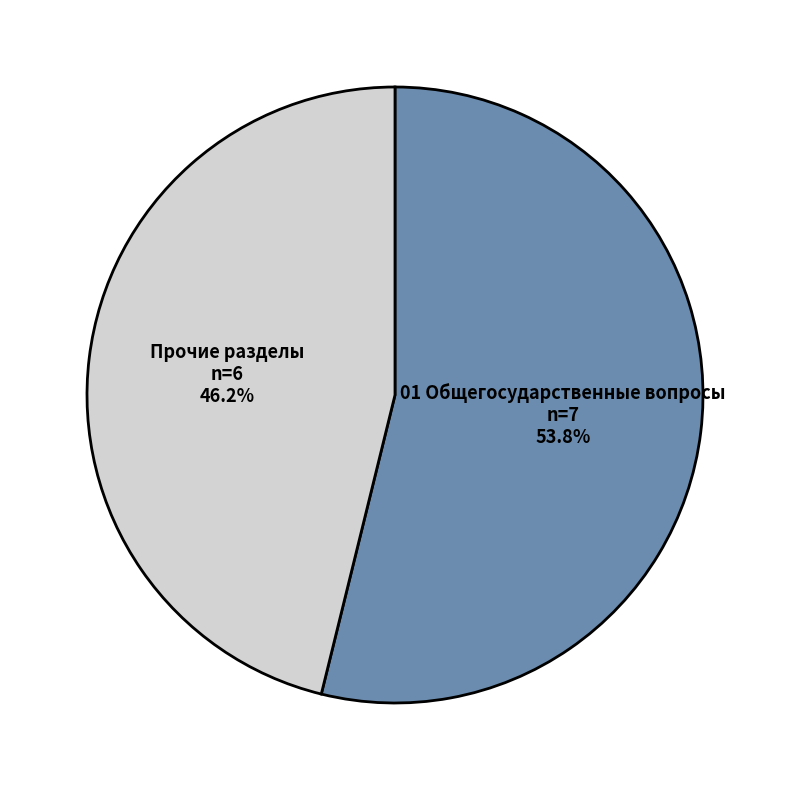

Does any single category account for the majority?

Yes